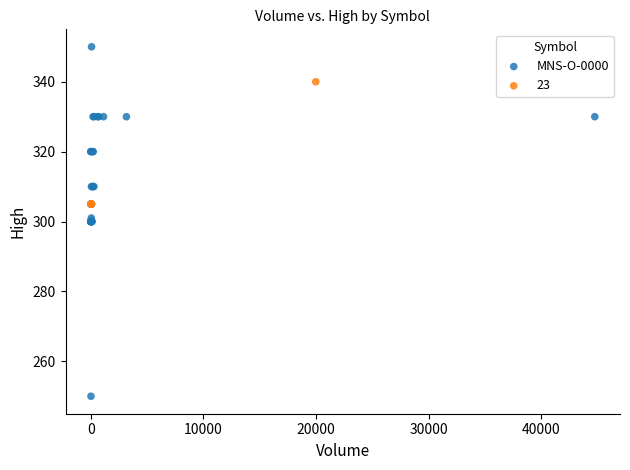

Which series reaches the minimum Y coordinate?

MNS-O-0000